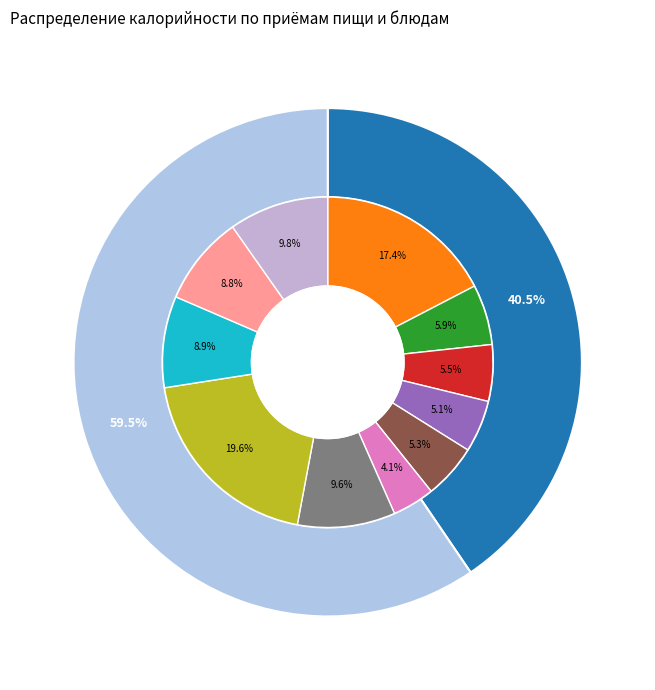

To the nearest percent, what portion does Обед represent?

60%